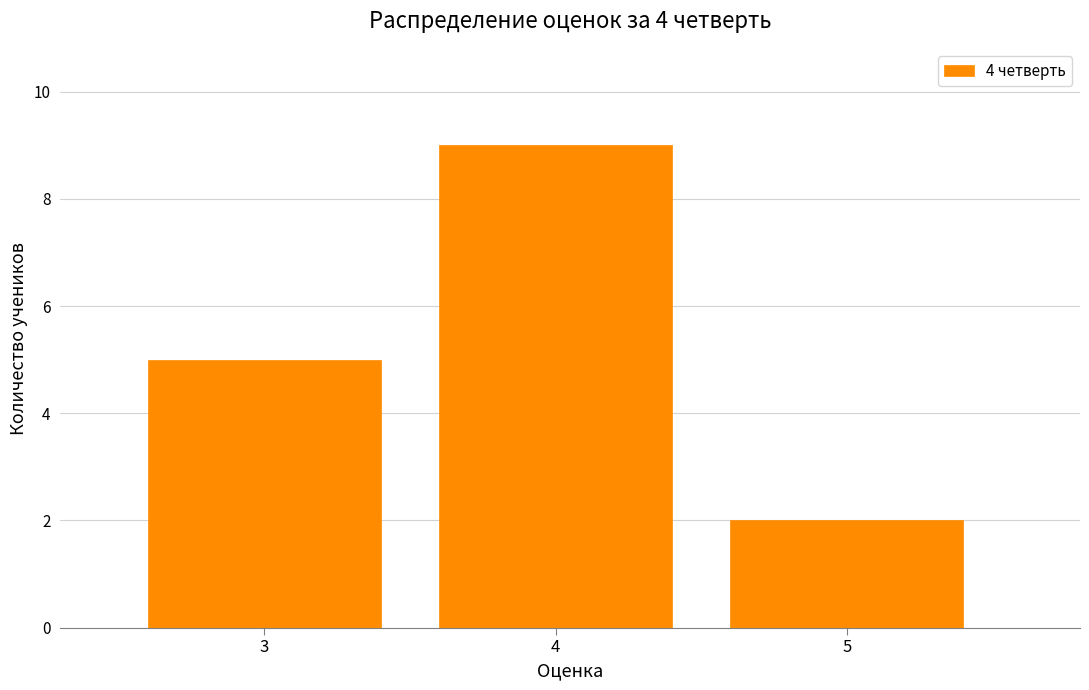

How tall is the bar that spans 3.5 to 4.5 on the x-axis? The values are not printed on the chart, so give them approximately, as read against the axis.

9